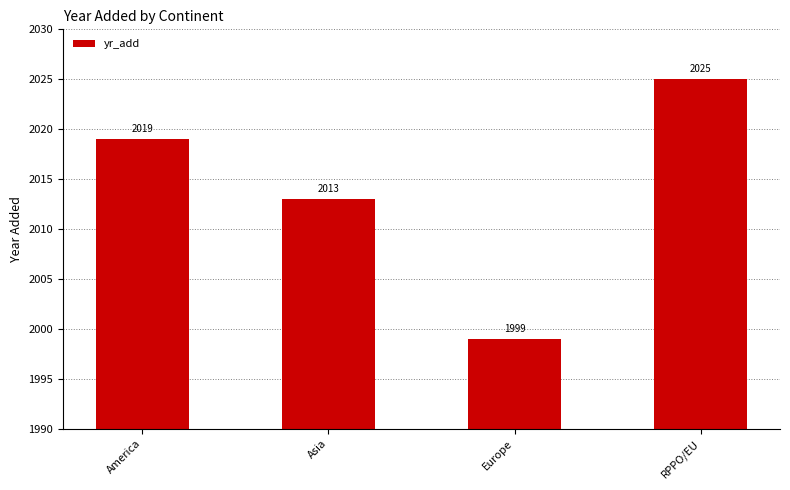

Reading left to right, what are all the values shown in this chart?

America=2019	Asia=2013	Europe=1999	RPPO/EU=2025